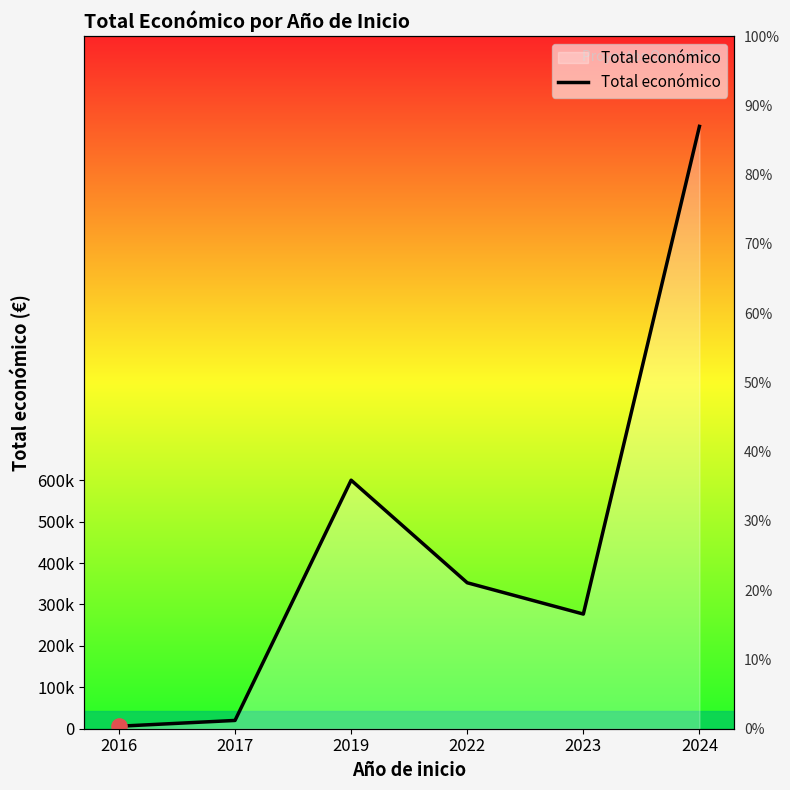

What is the change in value from 2019 to 2023?

-323168